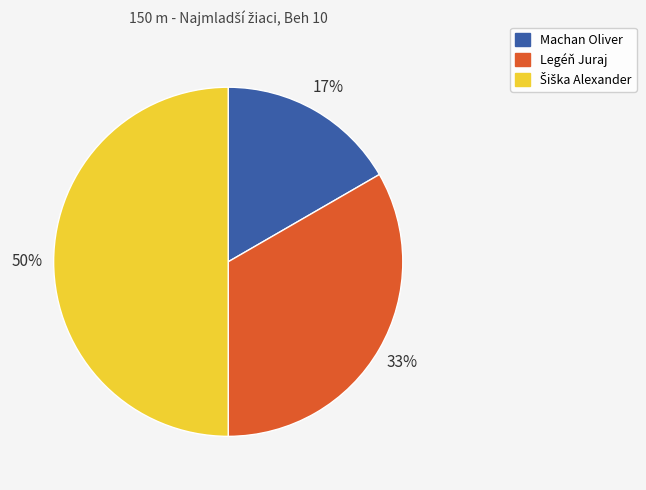

How many slices are in this pie chart?

3